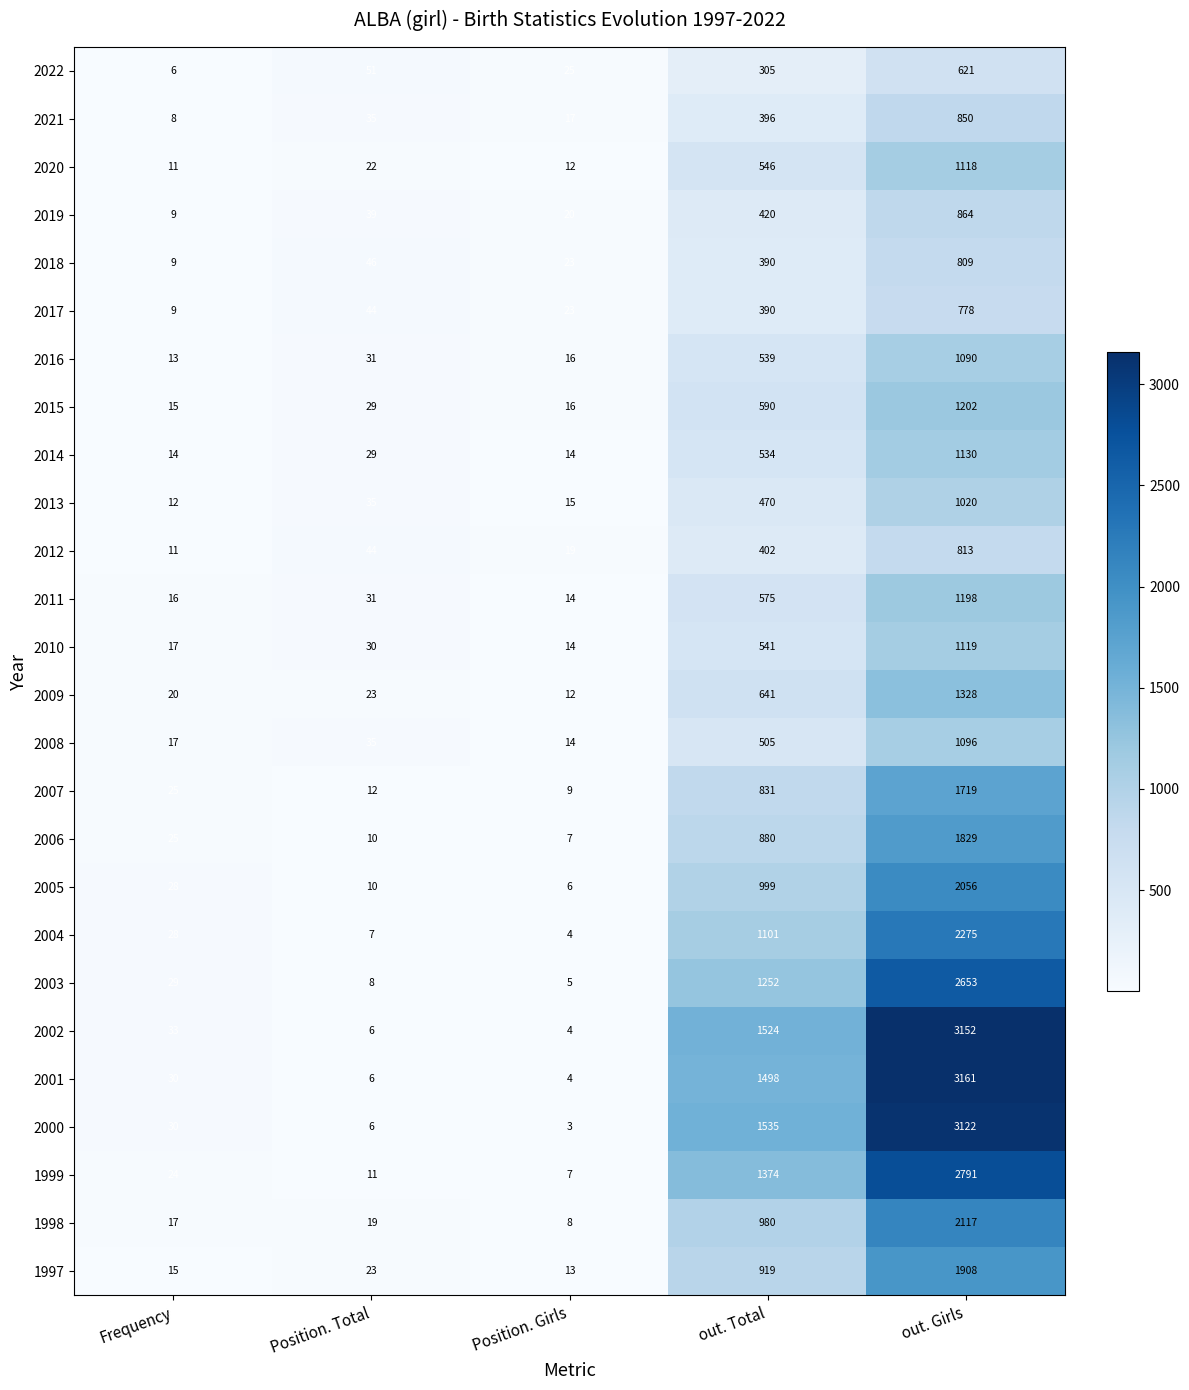

What is the spread (max minus min) of values at Position. Girls?

22